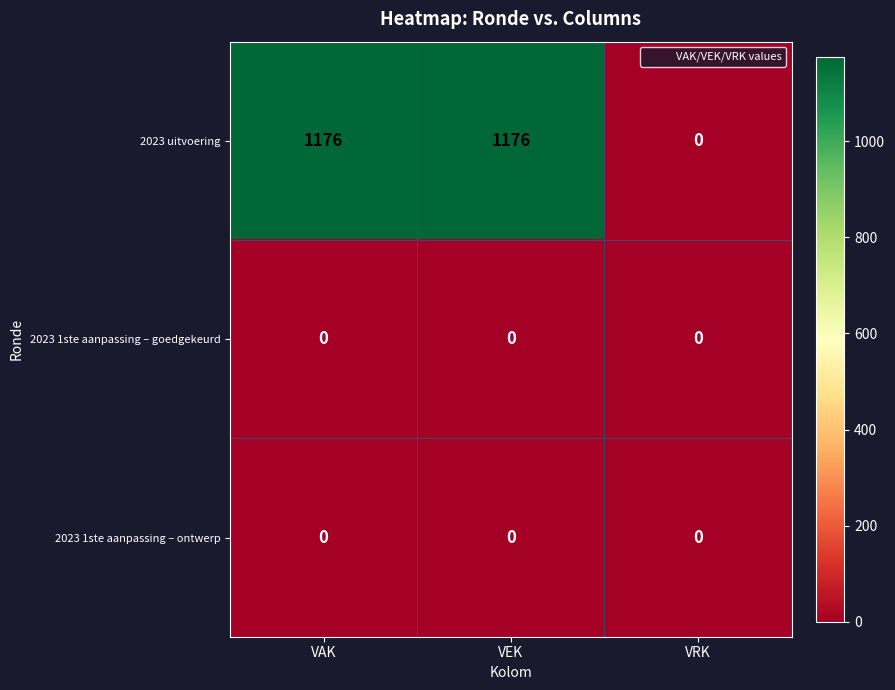

What is the difference between the second highest and minimum values in the 2023 uitvoering series?

1176